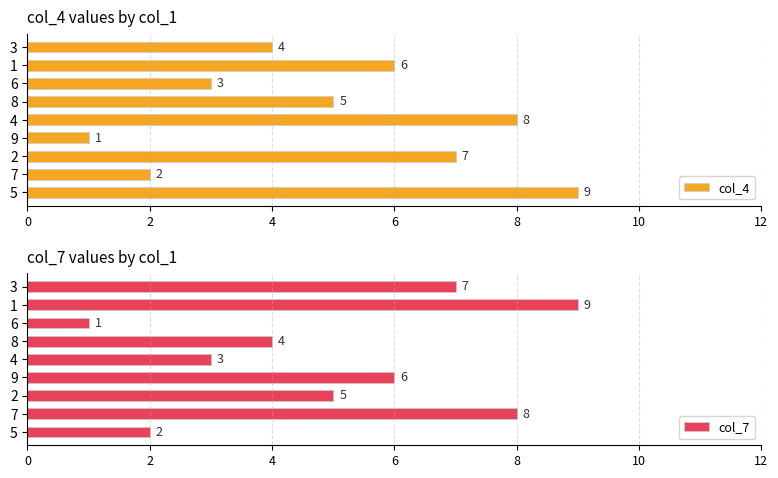

What is the sum of all col_7 values?

45